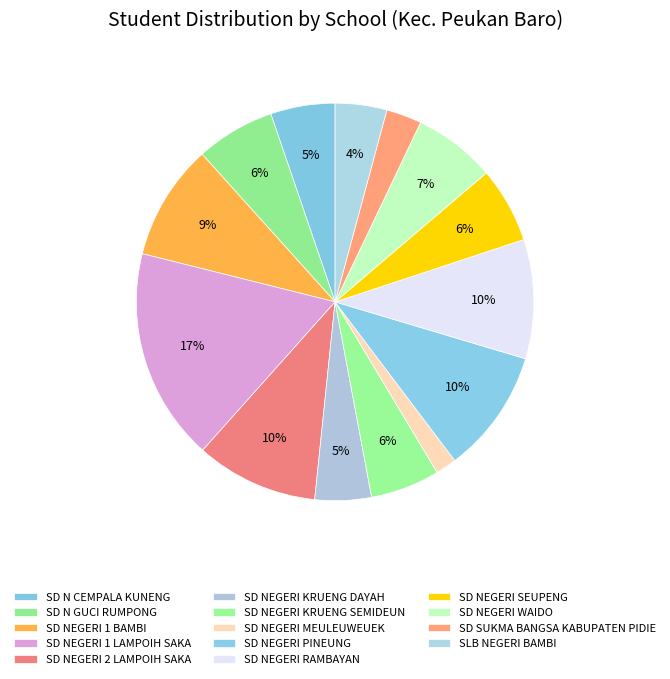

How many segments does this pie chart have?

14